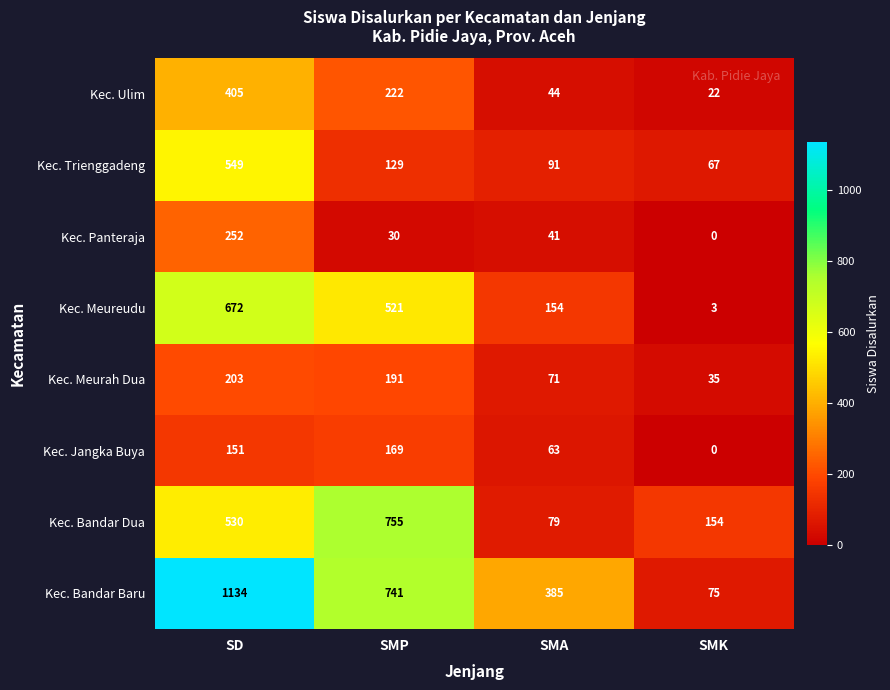

Count the number of categories in the chart.

4